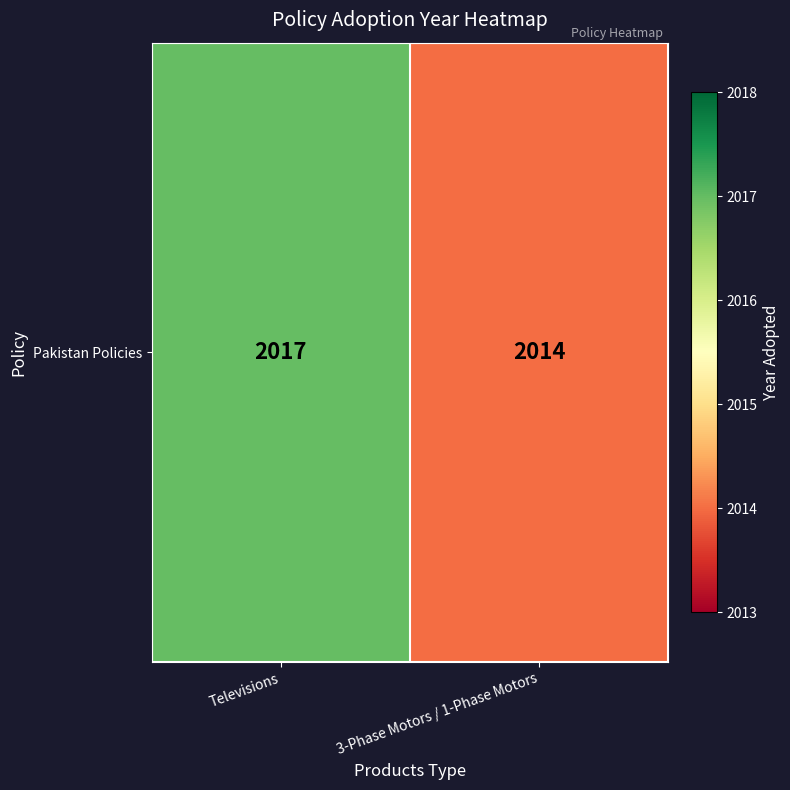

Rank the categories by value from lowest to highest.

3-Phase Motors / 1-Phase Motors, Televisions